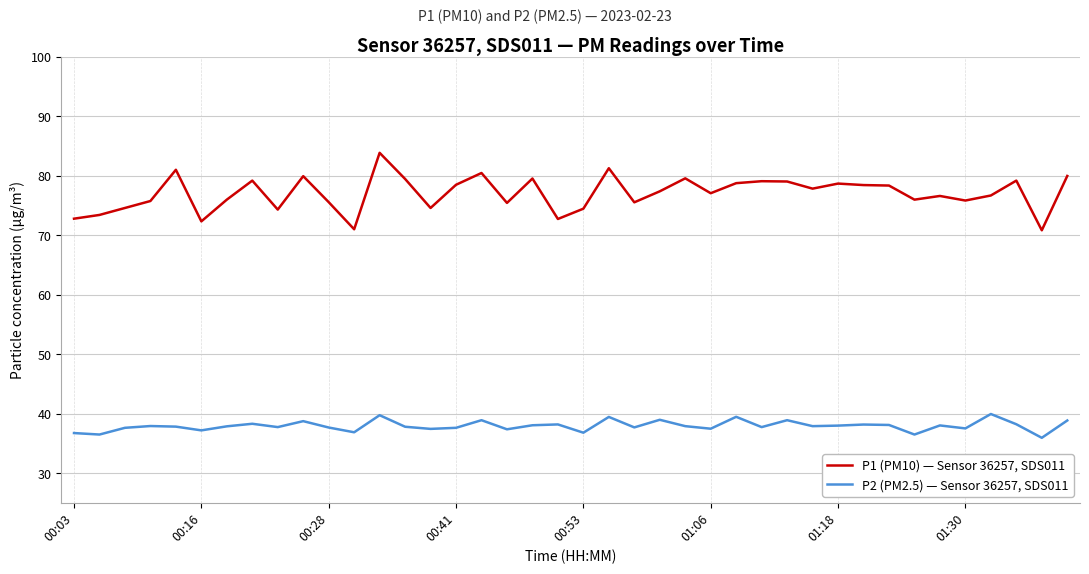

What is the maximum value shown in the chart?

83.8